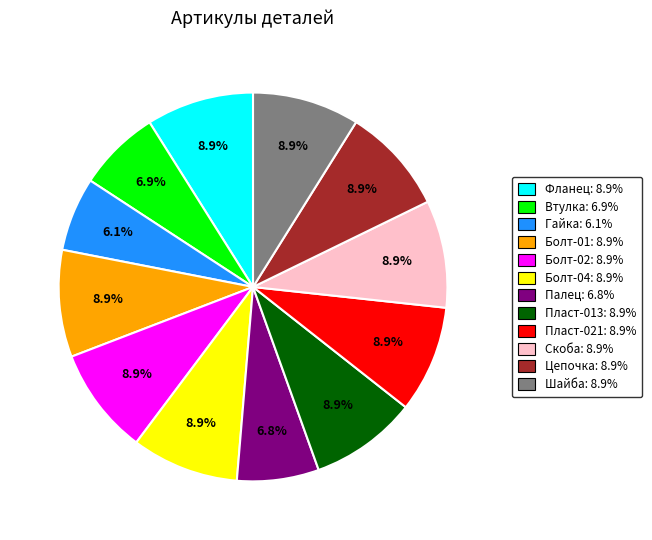

Is there a majority slice in this chart?

No